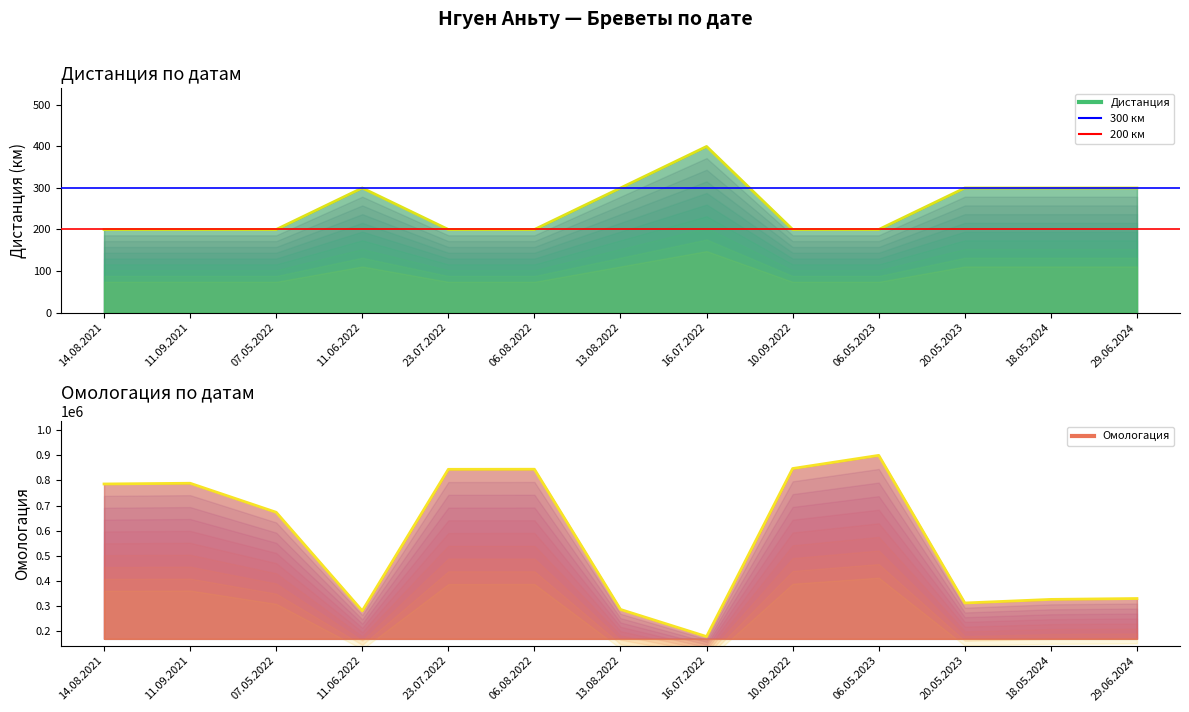

True or false: Дистанция and Омологация intersect in this chart.

False